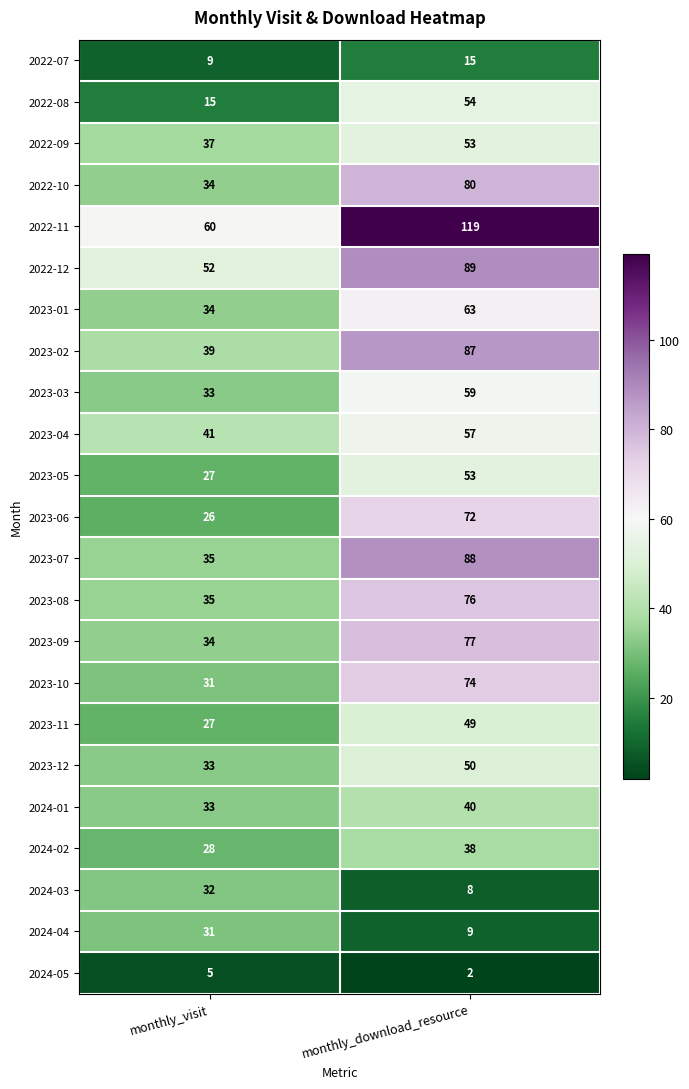

What is the difference between the 2022-08 values at monthly_download_resource and monthly_visit?

39